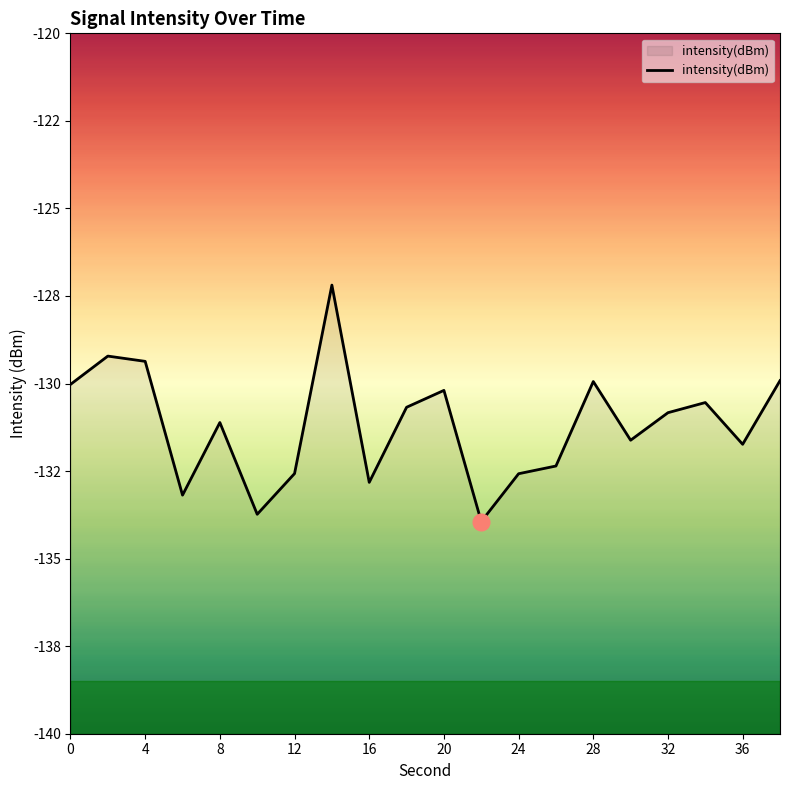

How many data points does each series have?

20